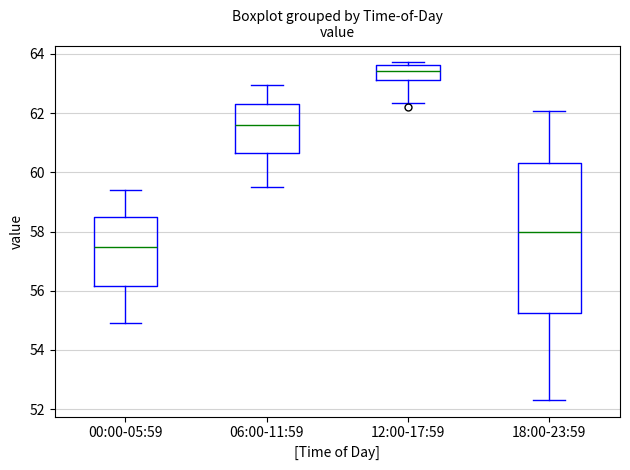

Where is the lower edge of the box for 00:00-05:59 on the y-axis? The values are not printed on the chart, so give them approximately, as read against the axis.

56.2